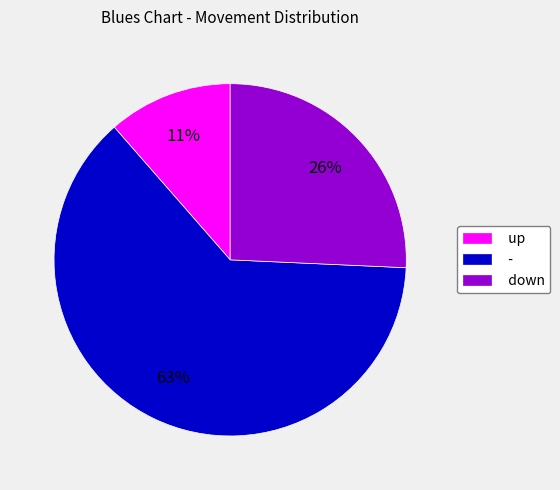

To the nearest percent, what is the average slice percentage?

33%